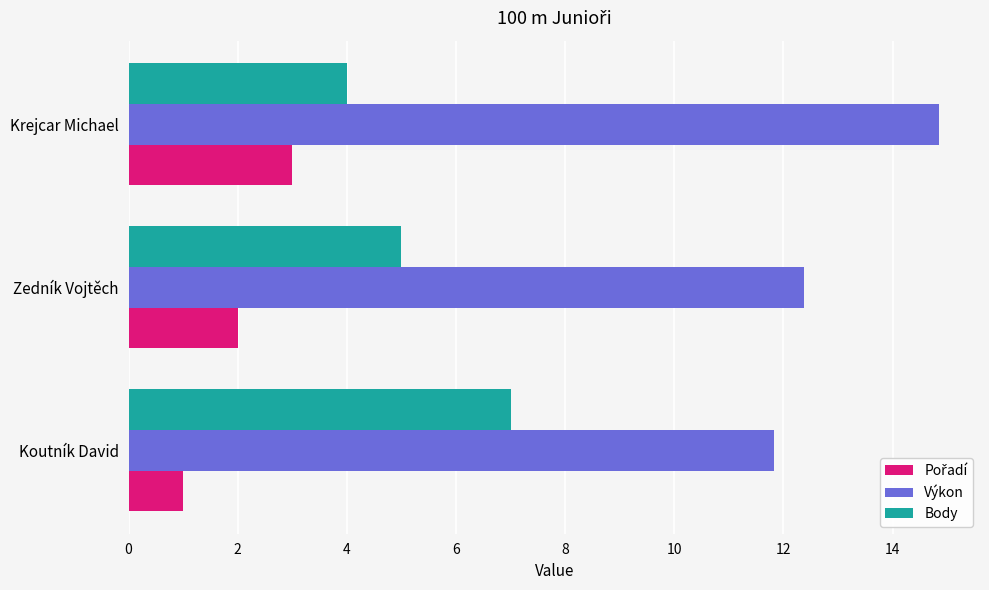

The value of Výkon at Koutník David is 11.8. True or false?

True